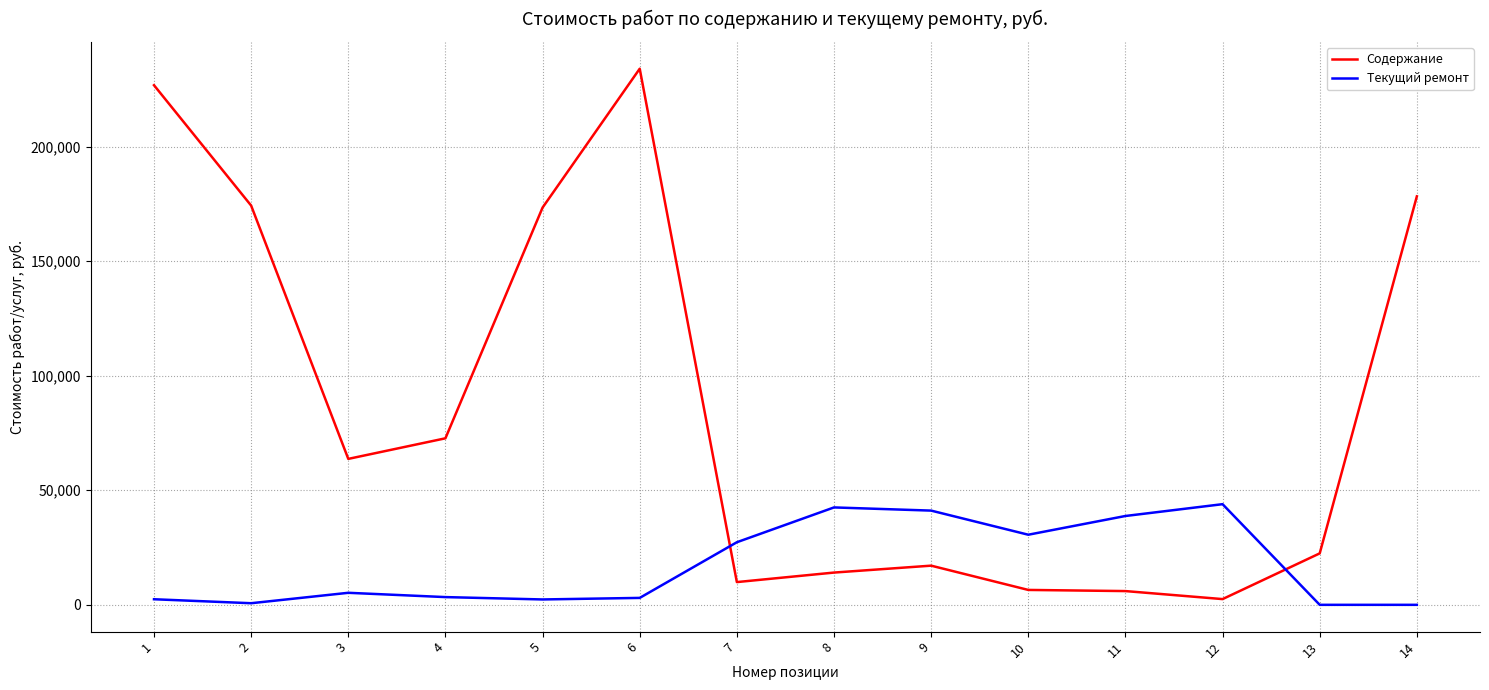

What is the greatest value displayed?

234000.0